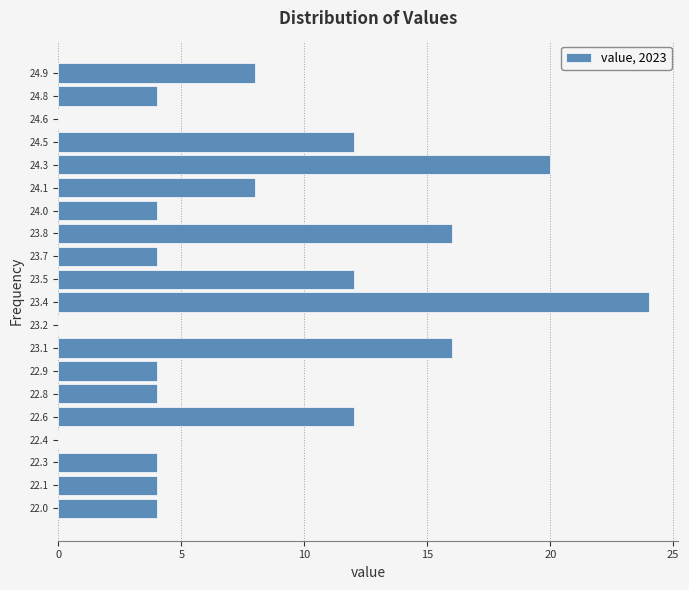

Reading bottom to top, what are all the values shown in this chart?

22.0=4	22.1=4	22.3=4	22.4=0	22.6=12	22.8=4	22.9=4	23.1=16	23.2=0	23.4=24	23.5=12	23.7=4	23.8=16	24.0=4	24.1=8	24.3=20	24.5=12	24.6=0	24.8=4	24.9=8